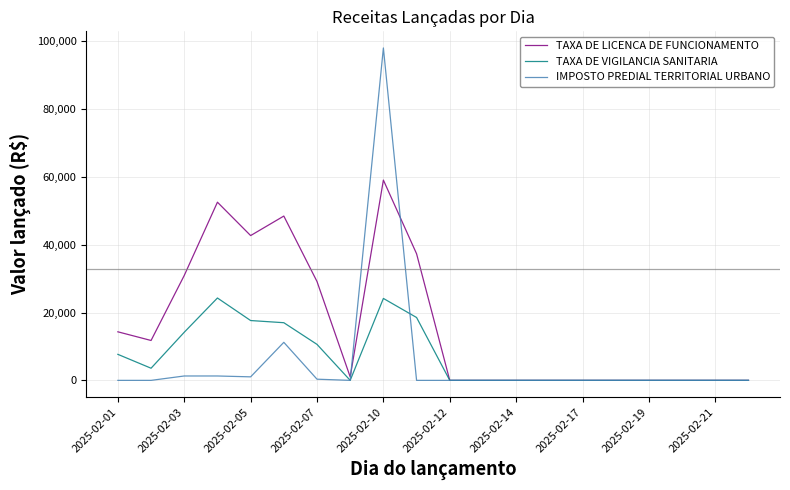

What is the greatest value displayed?

98073.9